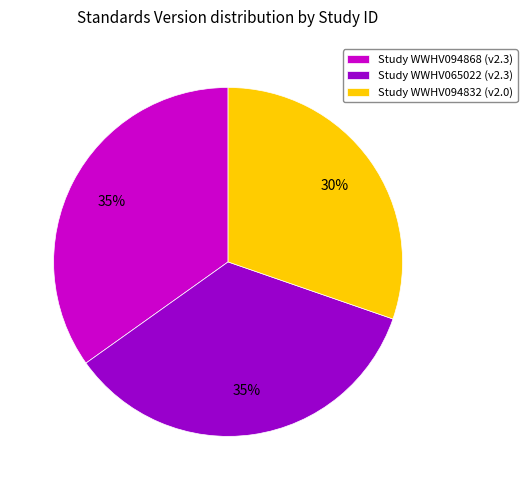

To the nearest percent, what is the difference between the largest and smallest slice percentages?

5%